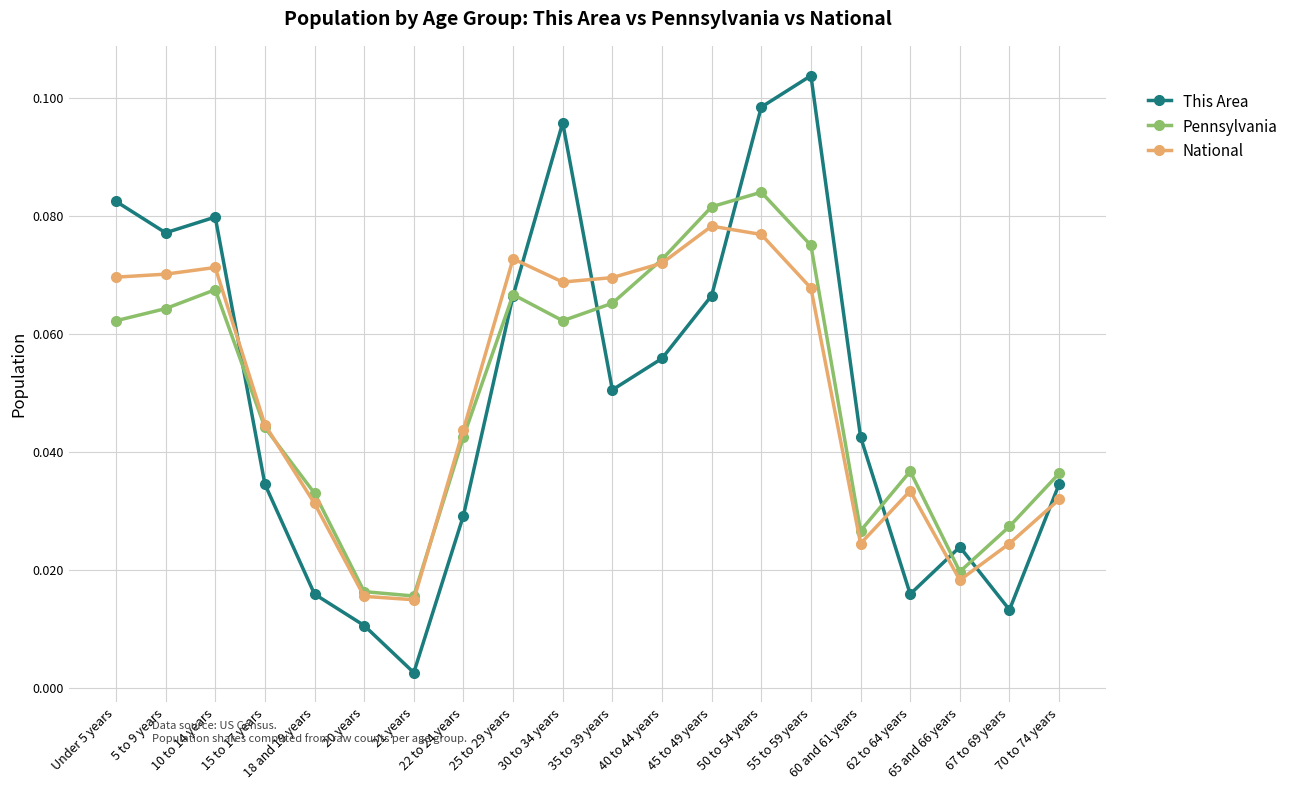

How many series are shown in this chart?

3